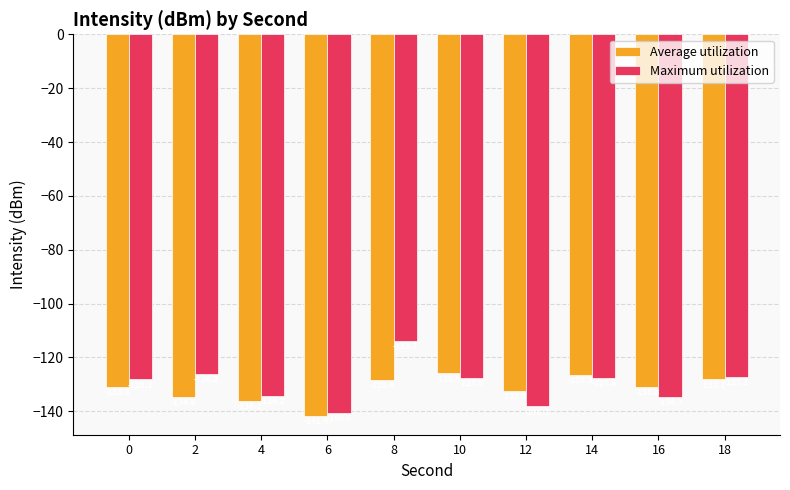

What is the spread (max minus min) of values at 18?

1.0